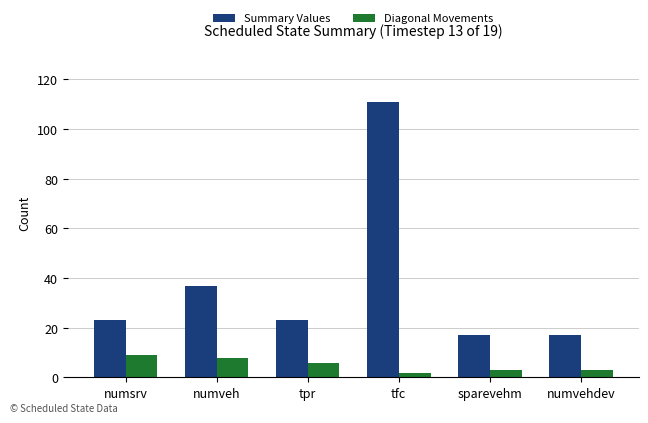

How many values in the Diagonal Movements series are below 6?

3